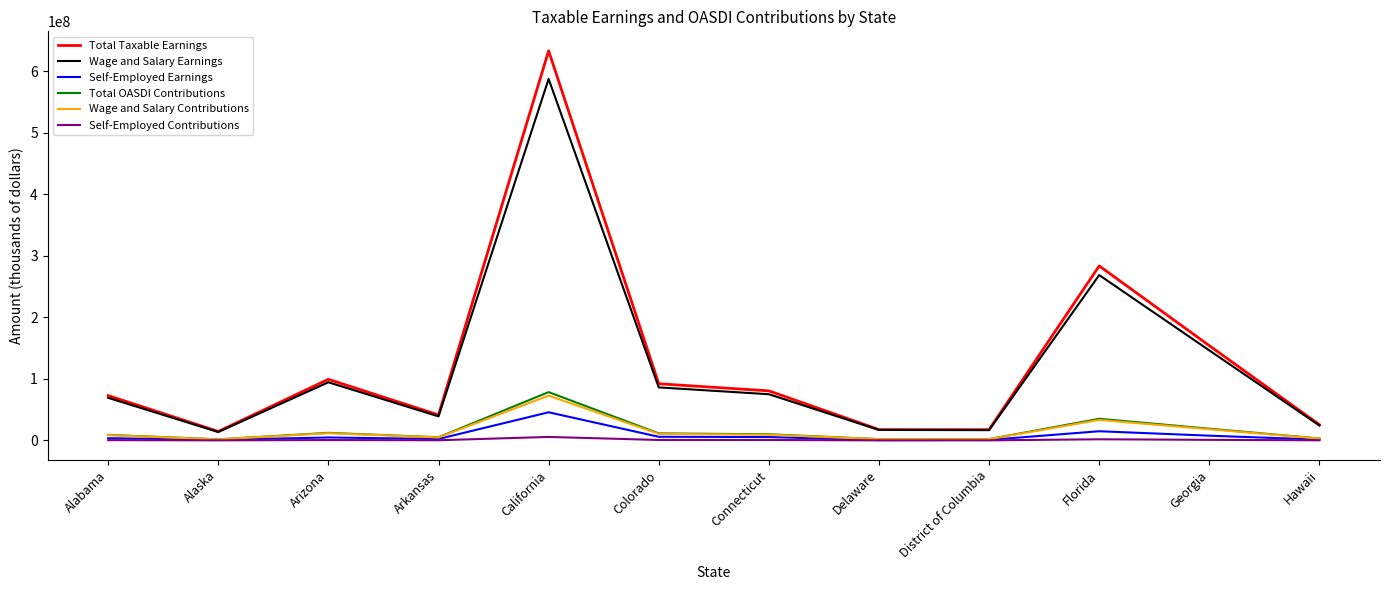

Where is Total Taxable Earnings nearest to the value 323825647?

Florida